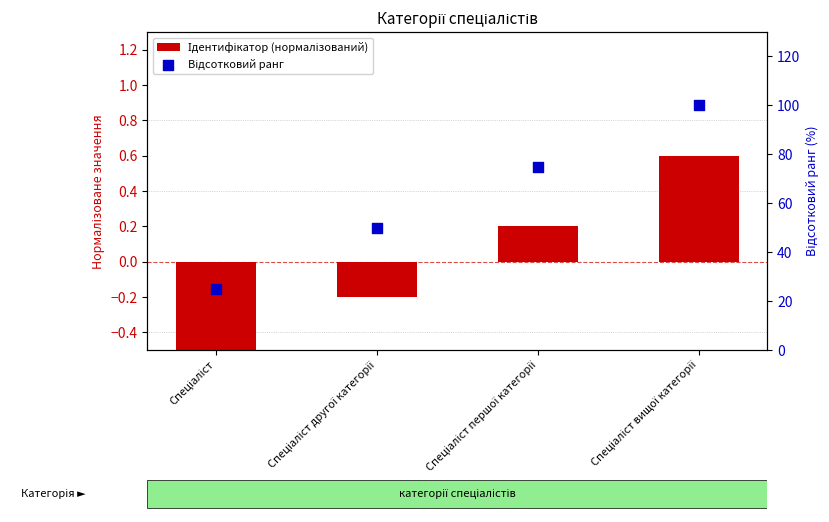

What is the total value across all series at Спеціаліст першої категорії?

75.2